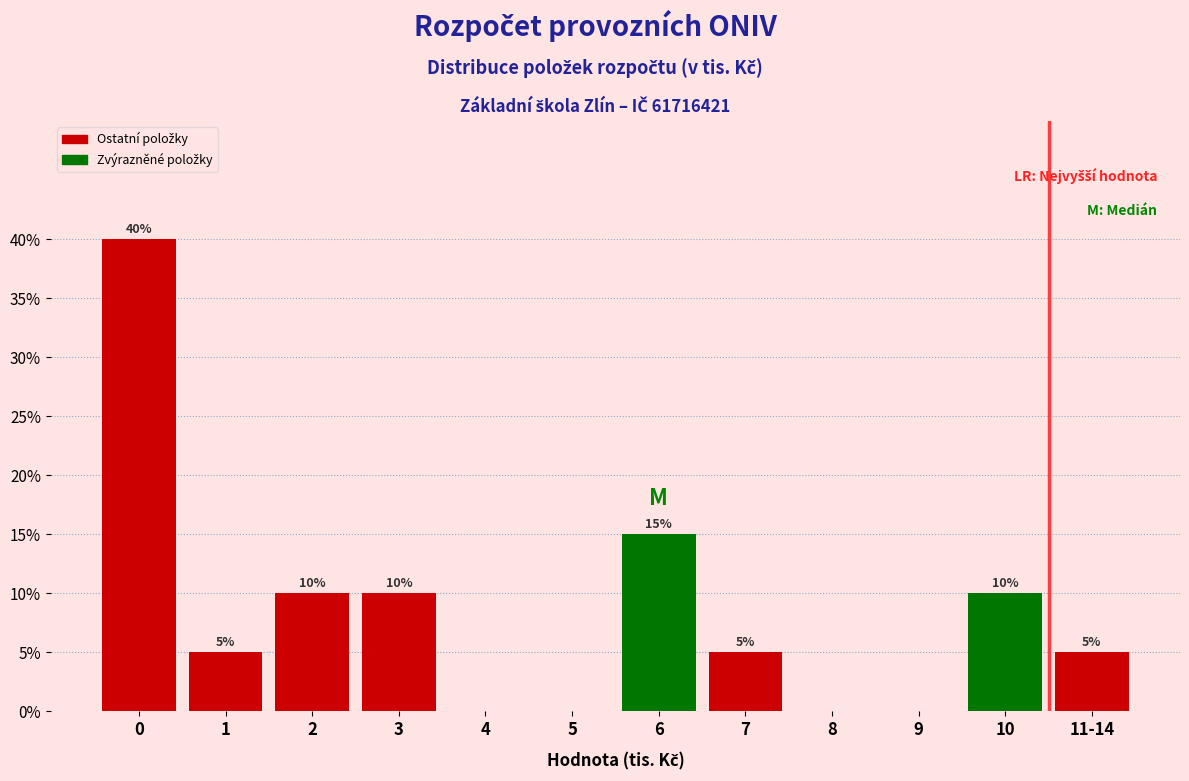

Are the bars horizontal?

No